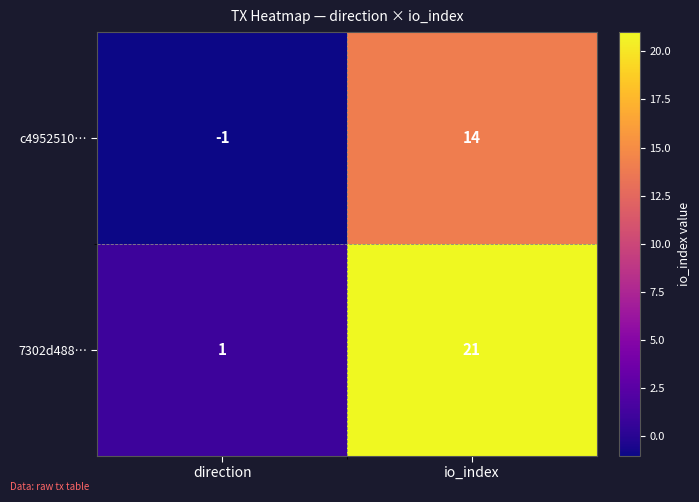

Which series has the largest range (max minus min)?

7302d488…